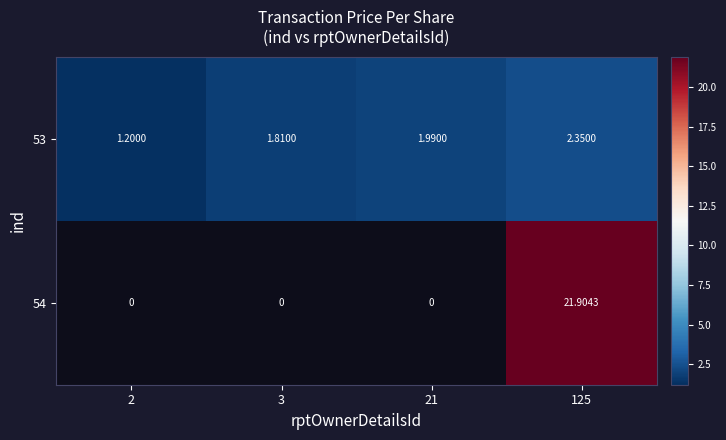

At which category does the chart reach its minimum across all series?

2